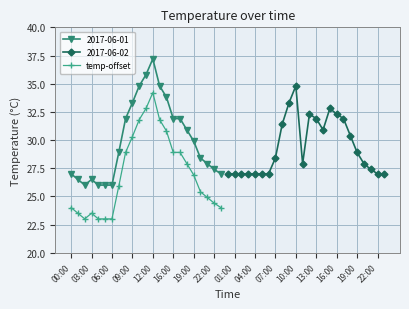

What is the highest value of the 2017-06-01 series?

37.2